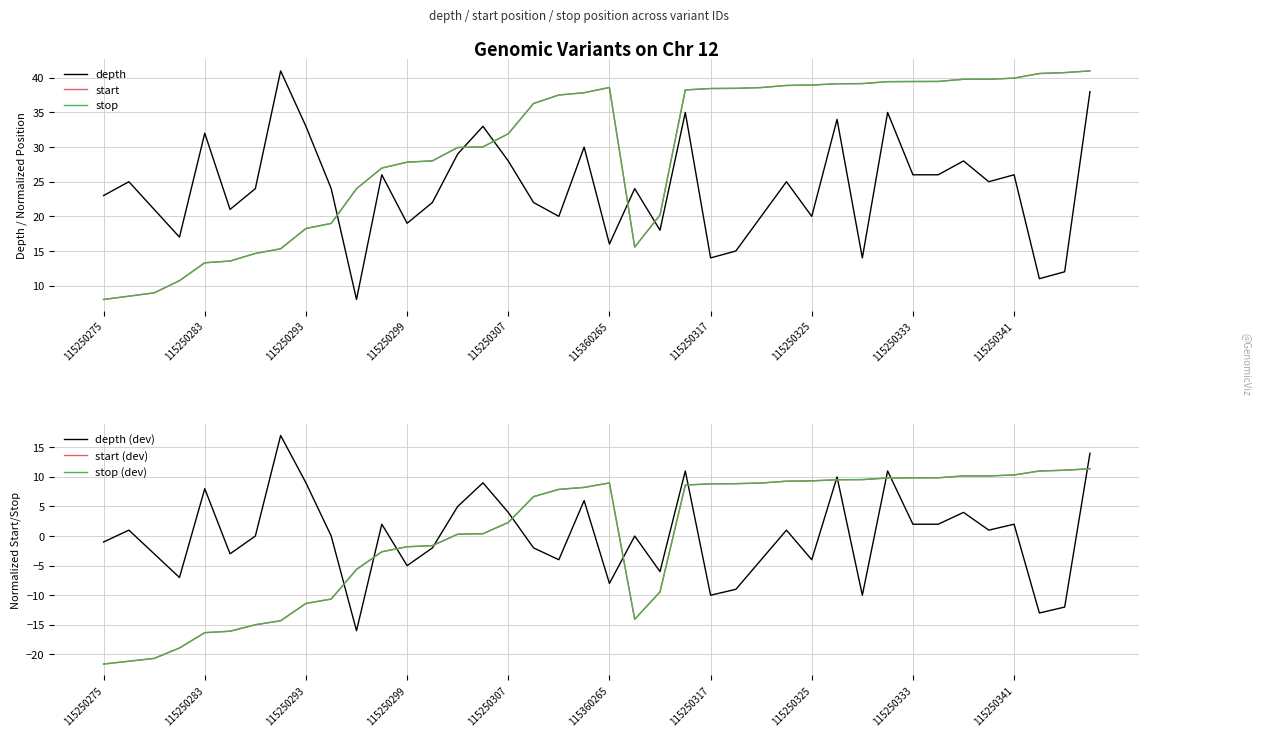

How many values in the stop series exceed 37?

20